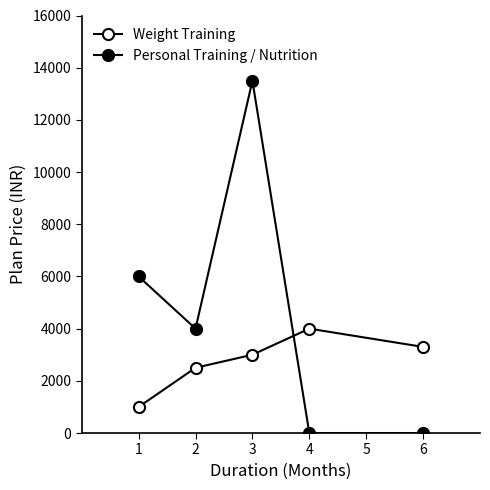

Is the value of Personal Training / Nutrition at 1 greater than the value of Weight Training at 3?

Yes